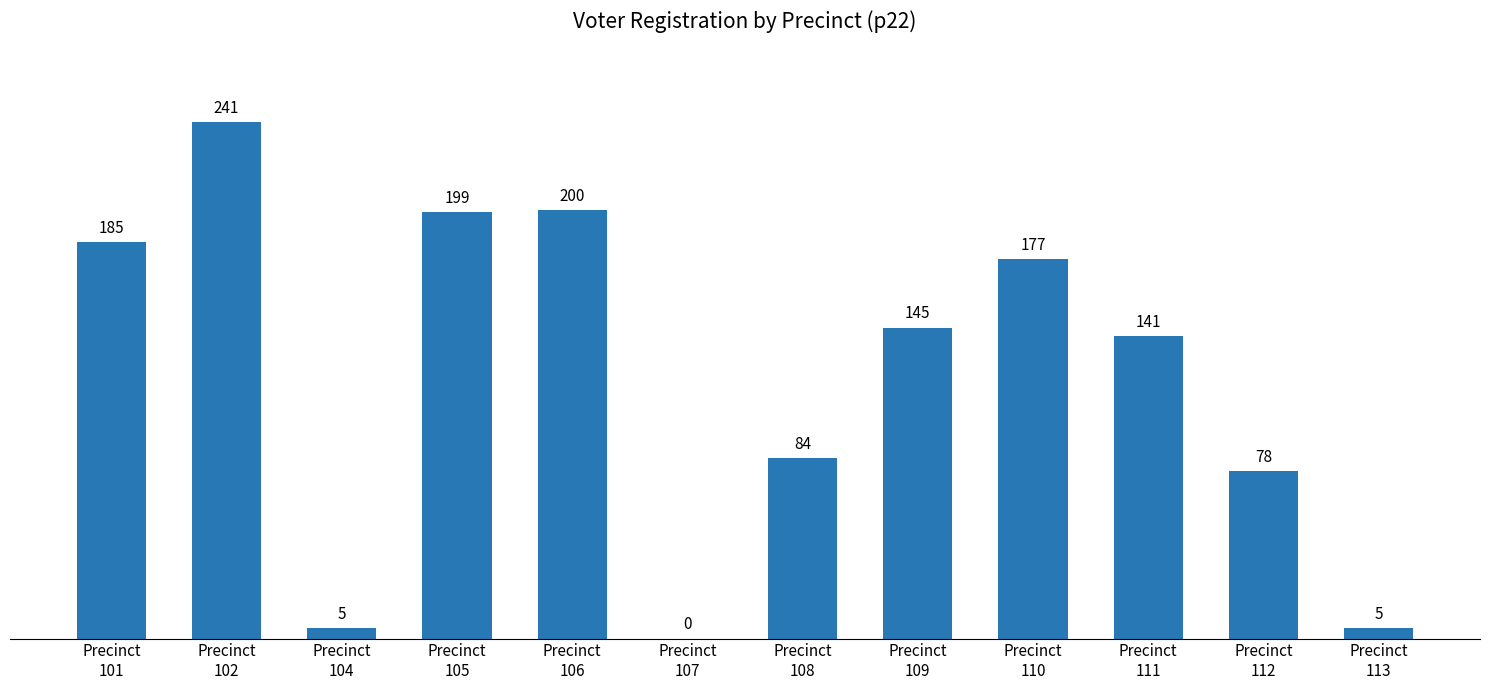

Reading left to right, list all the values displayed in this chart.

Precinct
101=185	Precinct
102=241	Precinct
104=5	Precinct
105=199	Precinct
106=200	Precinct
107=0	Precinct
108=84	Precinct
109=145	Precinct
110=177	Precinct
111=141	Precinct
112=78	Precinct
113=5